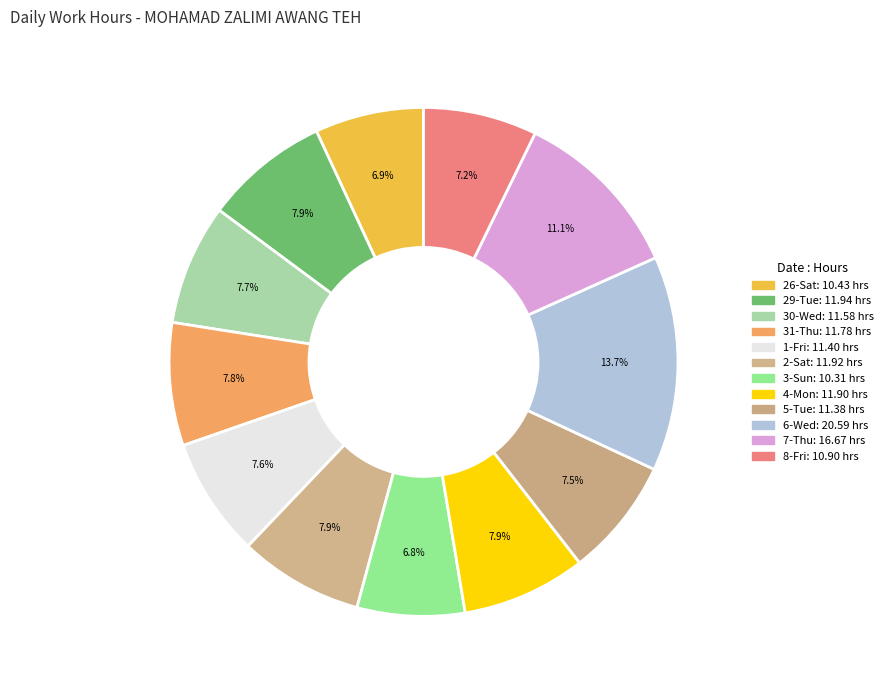

What is the total percentage of 29-Tue and 4-Mon?

15.8%